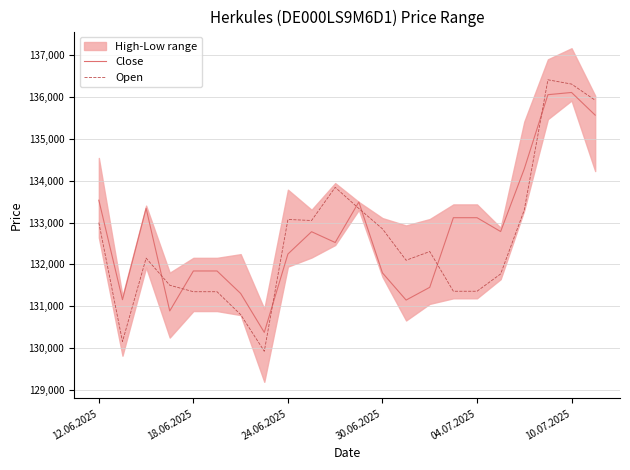

What is the maximum value for Open?

136416